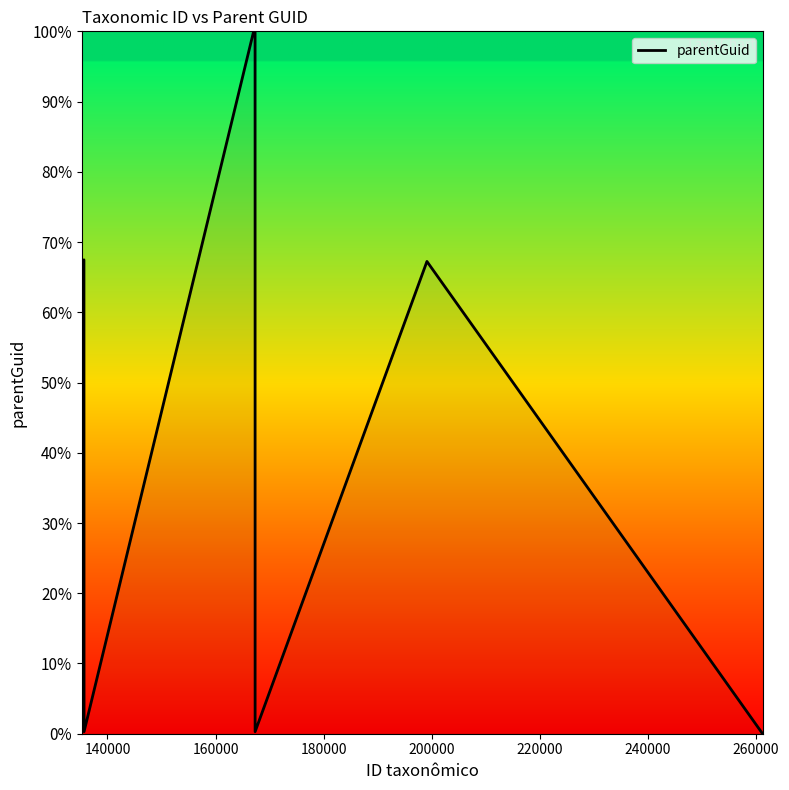

What is the greatest value displayed?

100.0